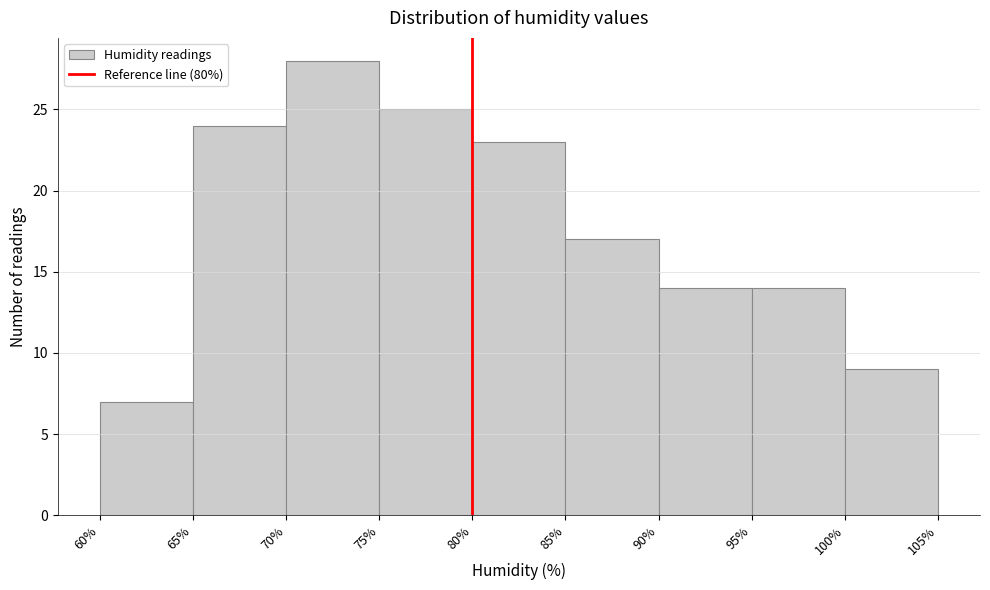

Over which range of the x-axis is the bar tallest?

70% to 75%